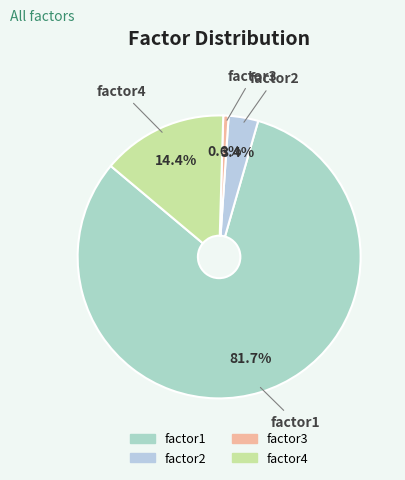

True or false: factor2 accounts for 3% of the total.

True